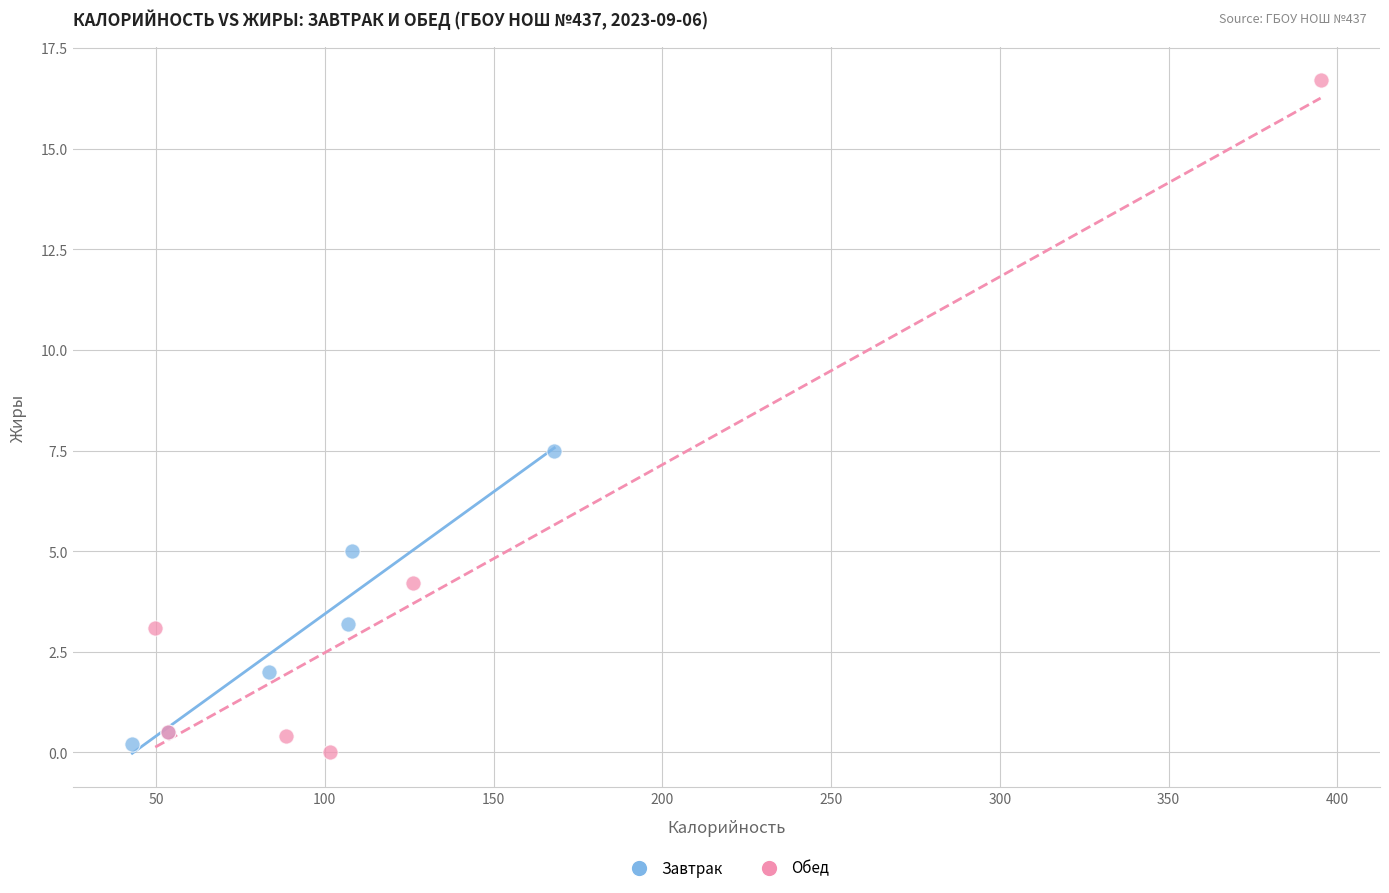

Which series reaches the maximum Y coordinate?

Обед